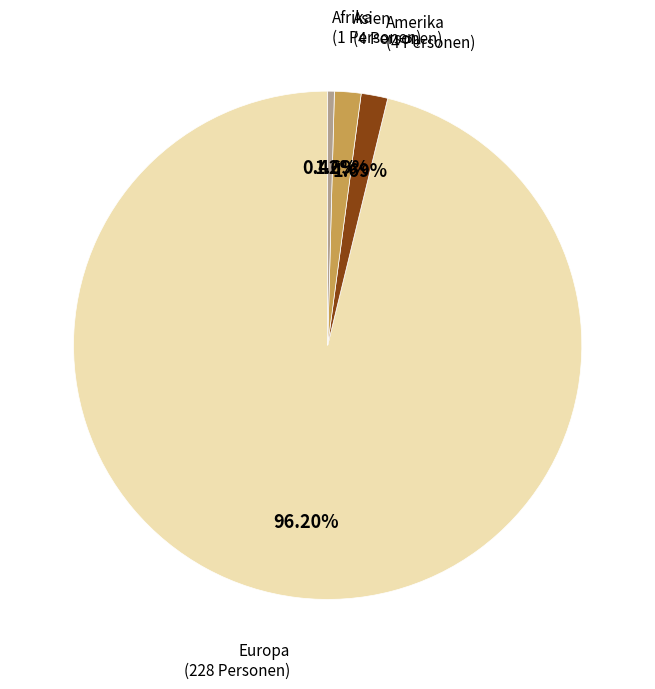

Does any single category account for the majority?

Yes